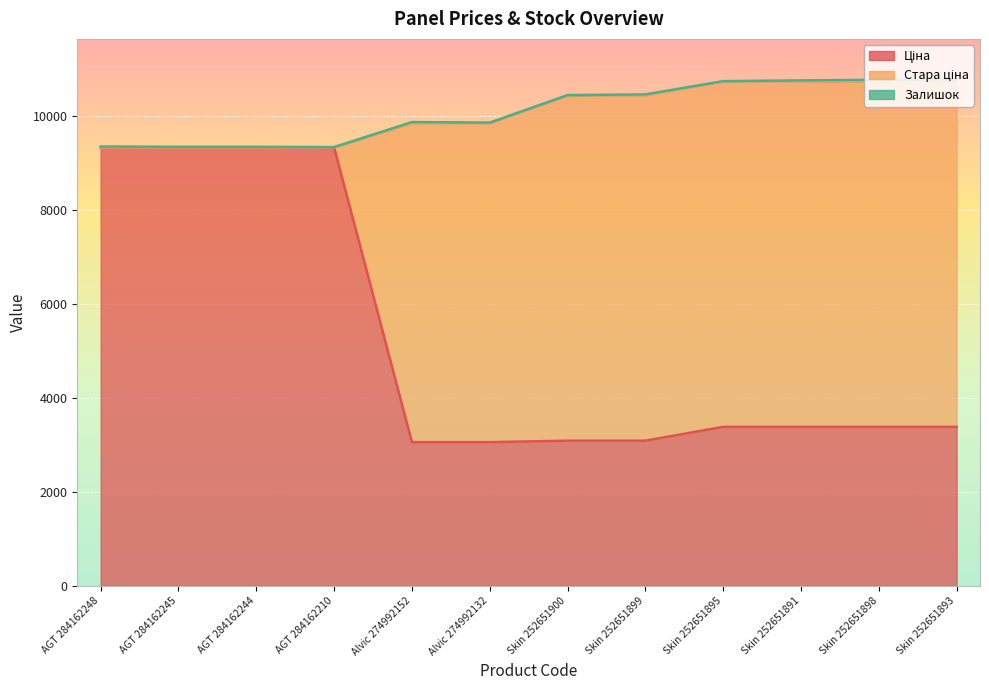

What value does the Ціна series have at Alvic 274992132?

3059.7